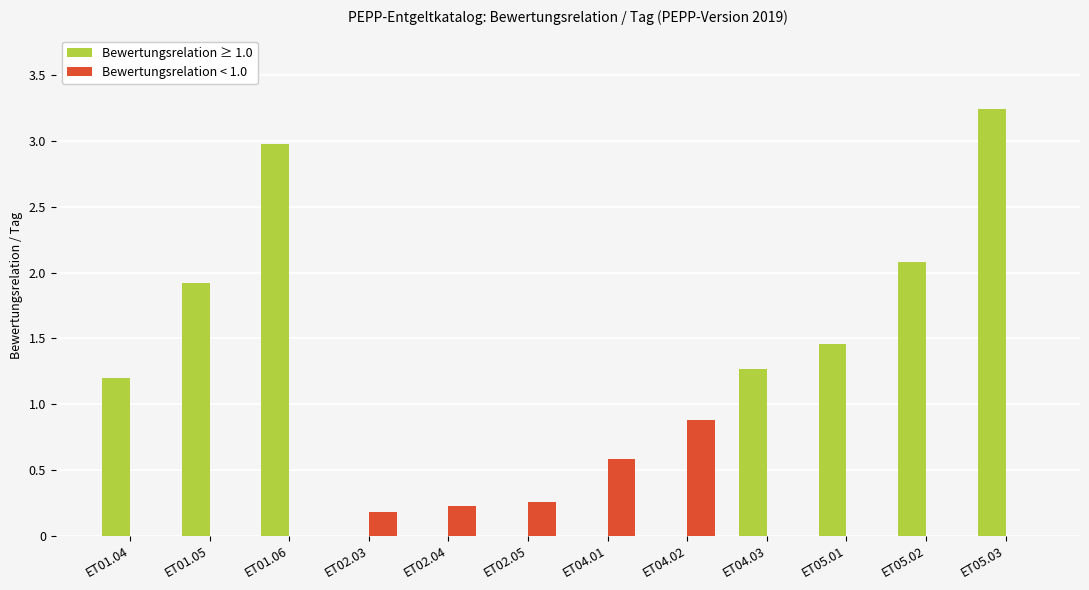

At which label does Bewertungsrelation ≥ 1.0 first exceed 1?

ET01.04